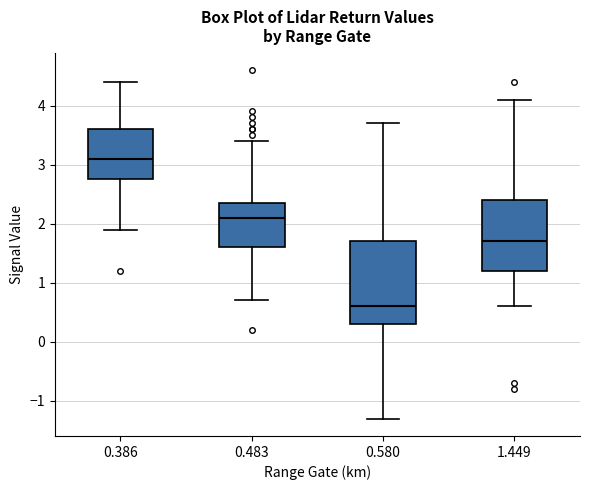

Which box's median line is the highest?

0.386